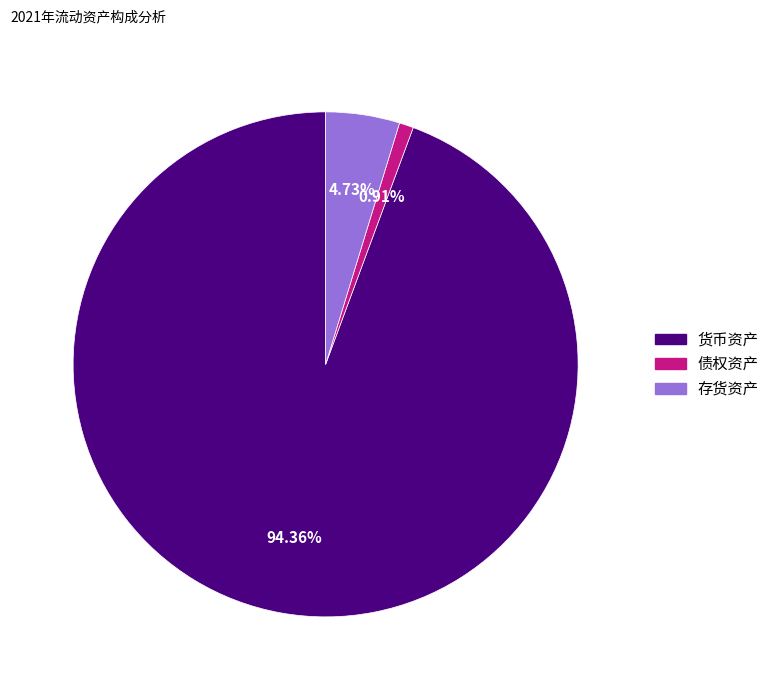

True or false: 债权资产 accounts for 1% of the total.

True